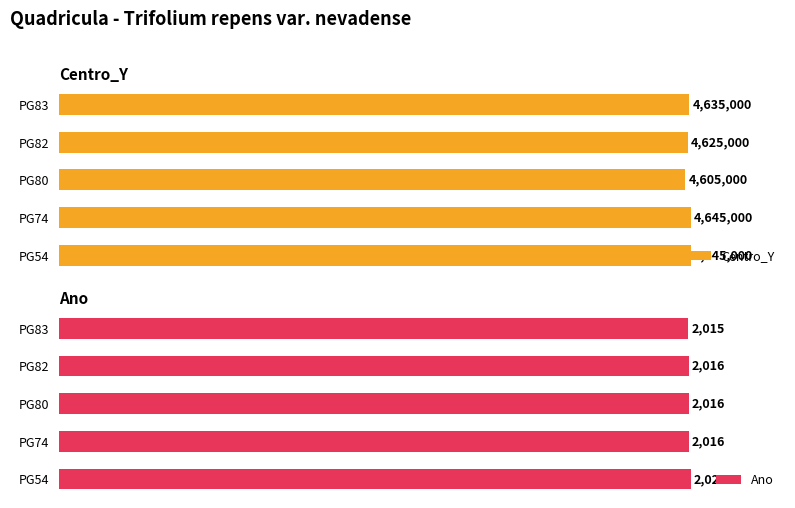

Is the value of Centro_Y at PG74 greater than the value of Ano at PG82?

Yes